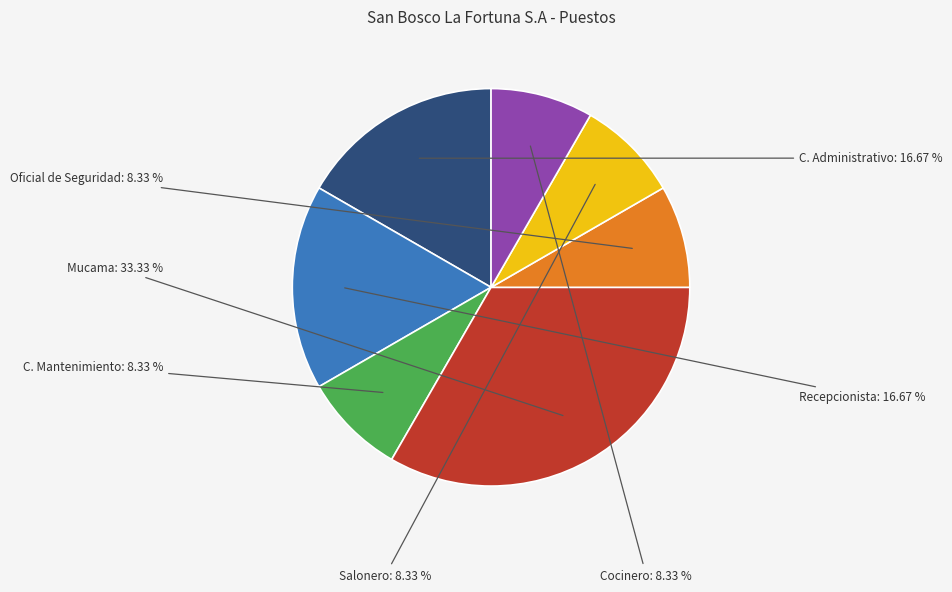

Is there a majority slice in this chart?

No